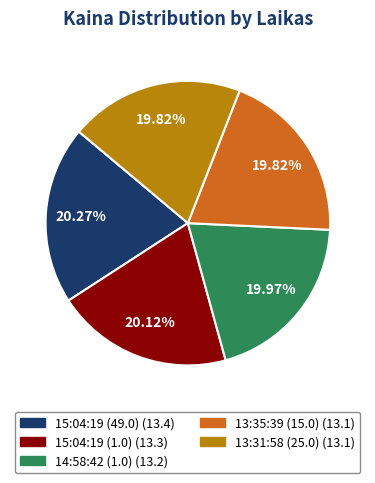

To the nearest percent, what is the combined percentage of 15:04:19 (1.0) and 13:35:39 (15.0)?

40%